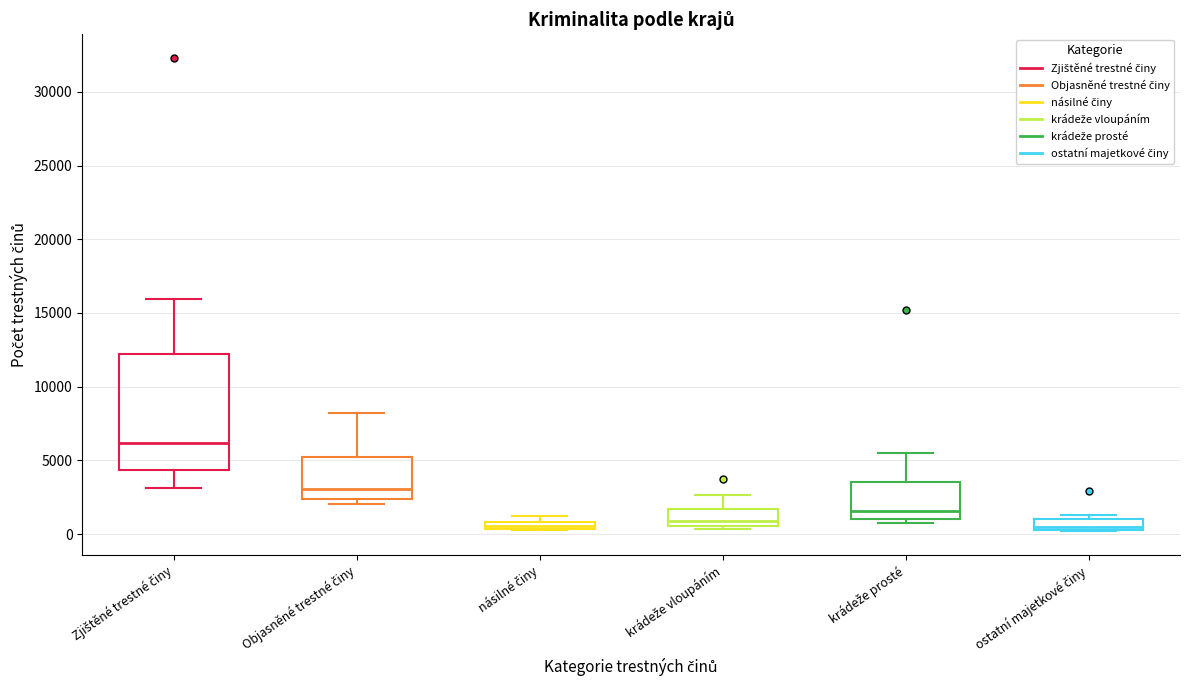

Where is the upper edge of the box for ostatní majetkové činy on the y-axis? The values are not printed on the chart, so give them approximately, as read against the axis.

1000